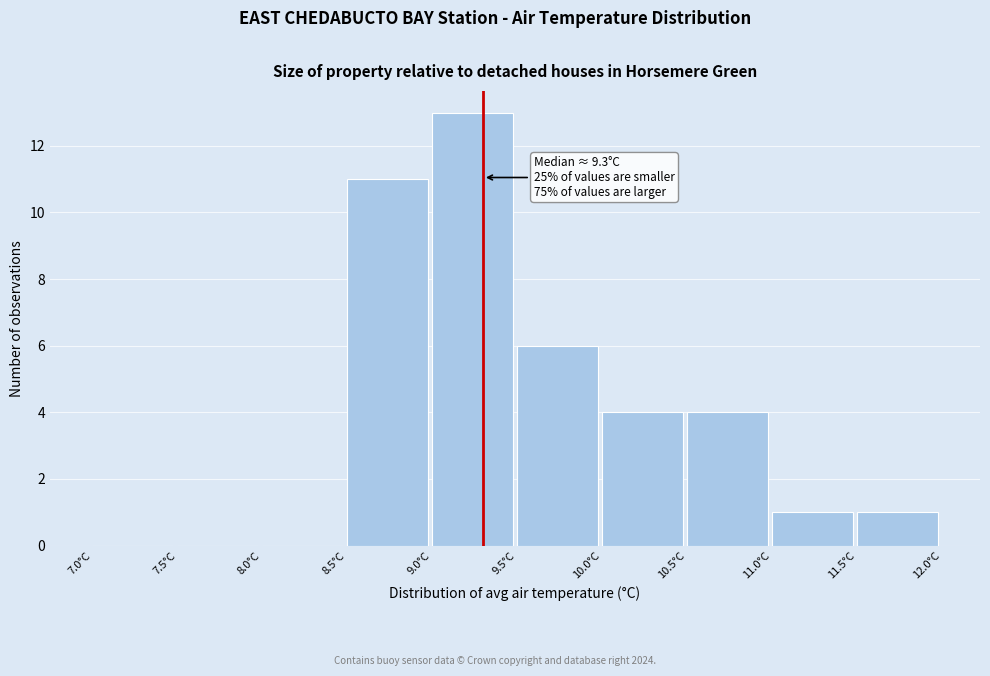

Which range on the x-axis has the tallest bar?

9.0 to 9.5